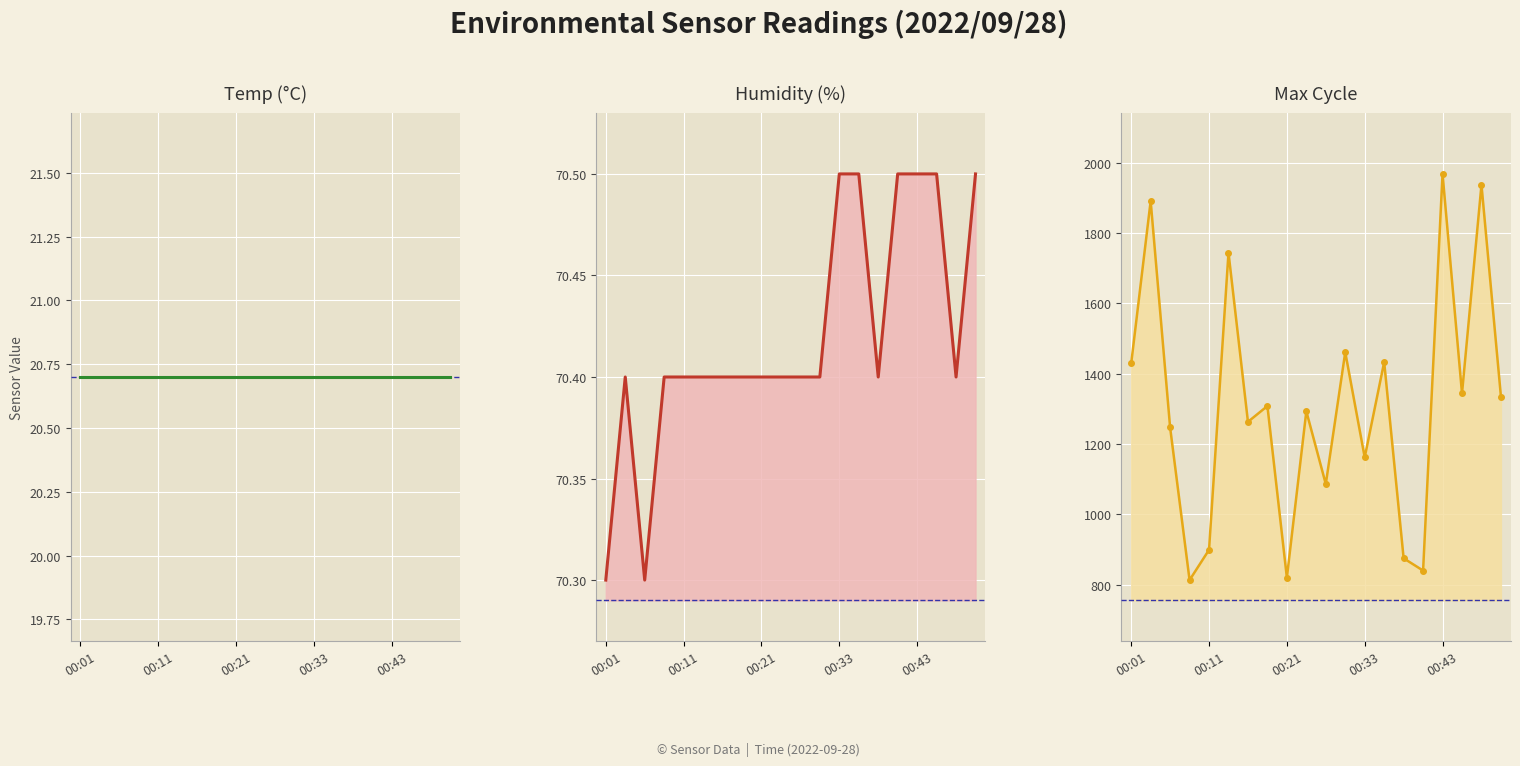

What position from the left is 00:01?

1